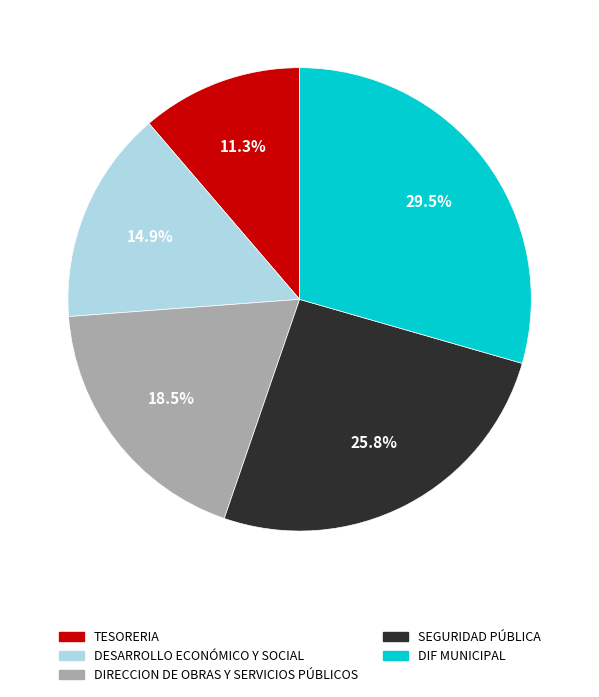

Rank the categories by value from lowest to highest.

TESORERIA, DESARROLLO ECONÓMICO Y SOCIAL, DIRECCION DE OBRAS Y SERVICIOS PÚBLICOS, SEGURIDAD PÚBLICA, DIF MUNICIPAL